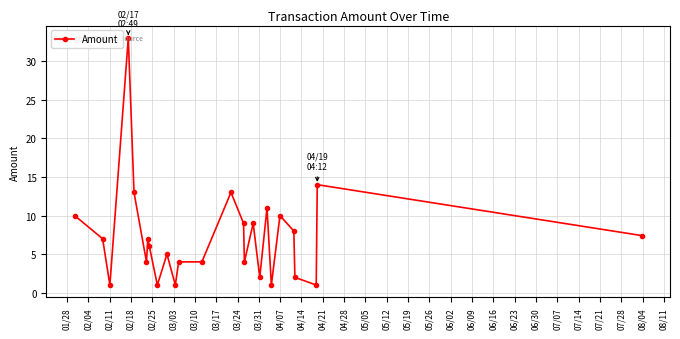

What is the difference between the second highest and second lowest values?

13.0